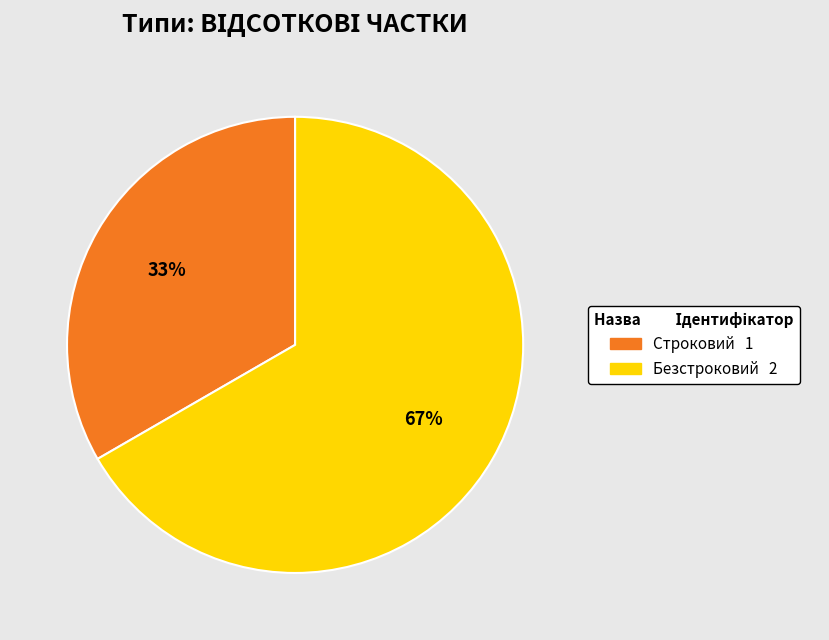

Is the sum of Строковий and Безстроковий greater than half?

Yes